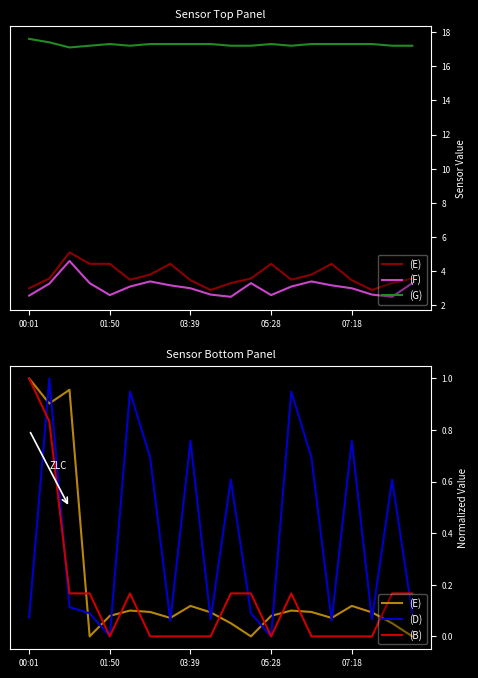

What is the minimum value for (G)?

17.1